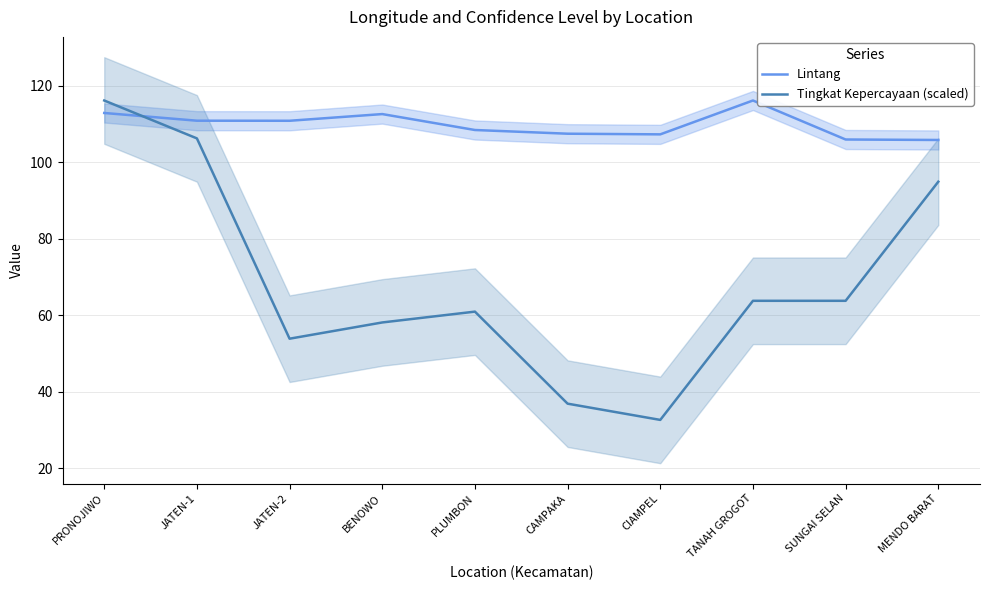

What is the label of the 9th point from the right?

JATEN-1